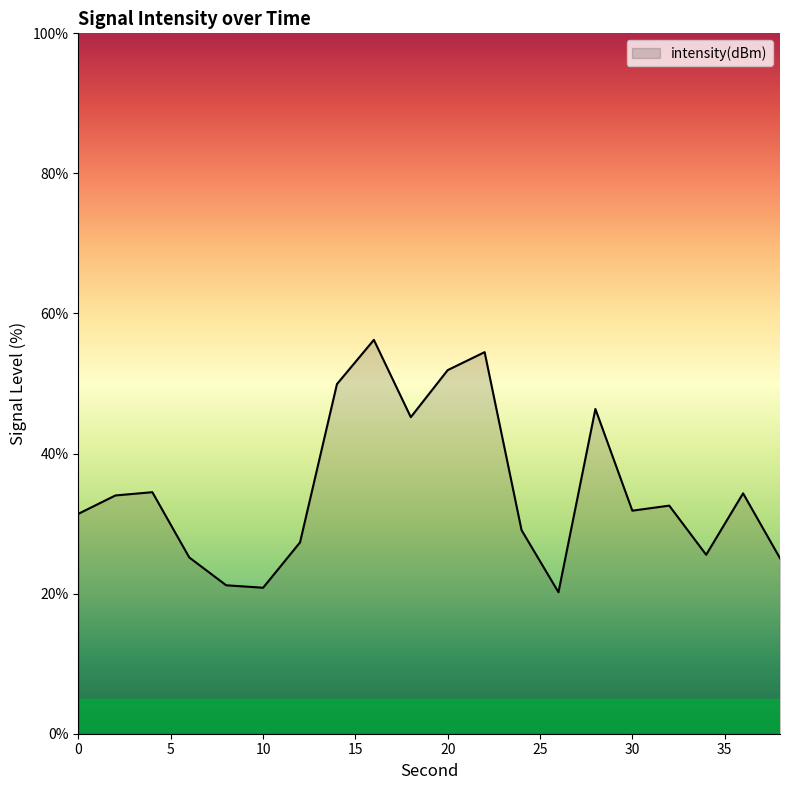

What is the smallest value displayed?

20.2